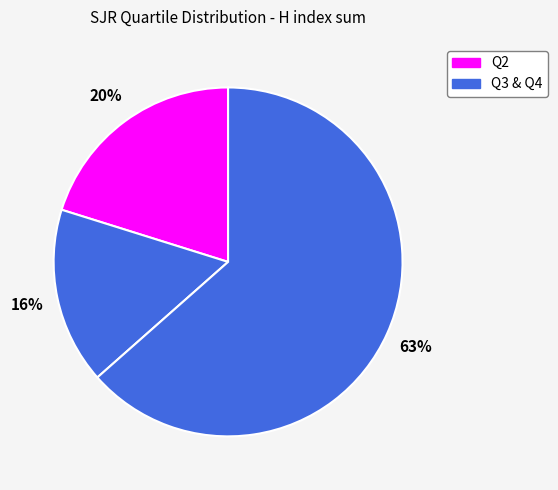

Count the number of slices in the pie.

3